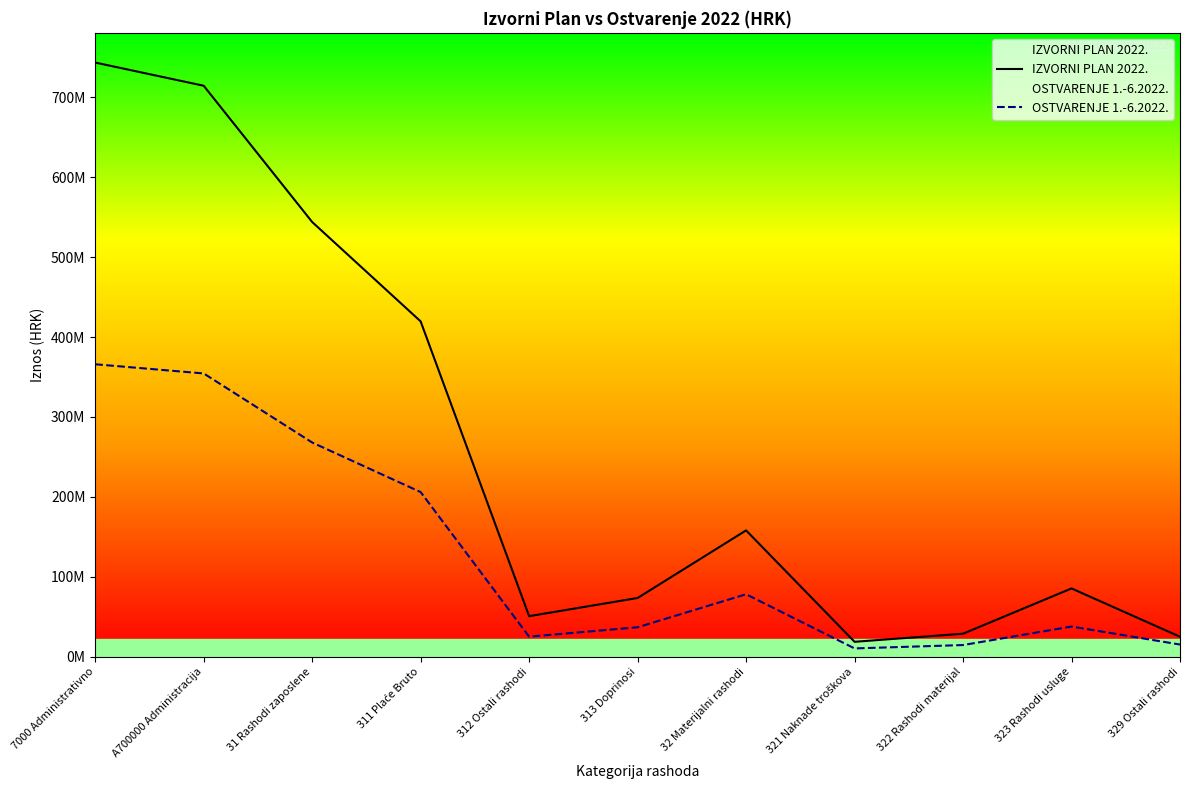

What is the difference between the highest and lowest values at 313 Doprinosi?

36636605.3